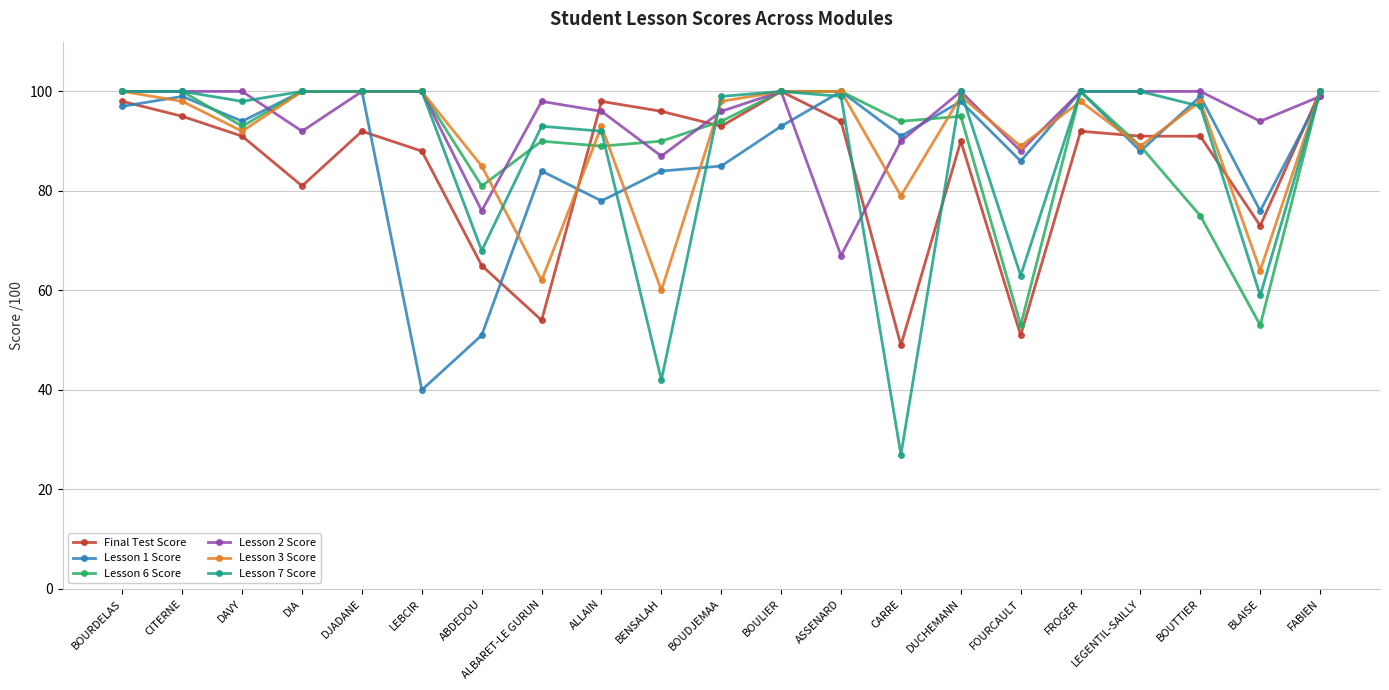

What position from the right is ASSENARD?

9